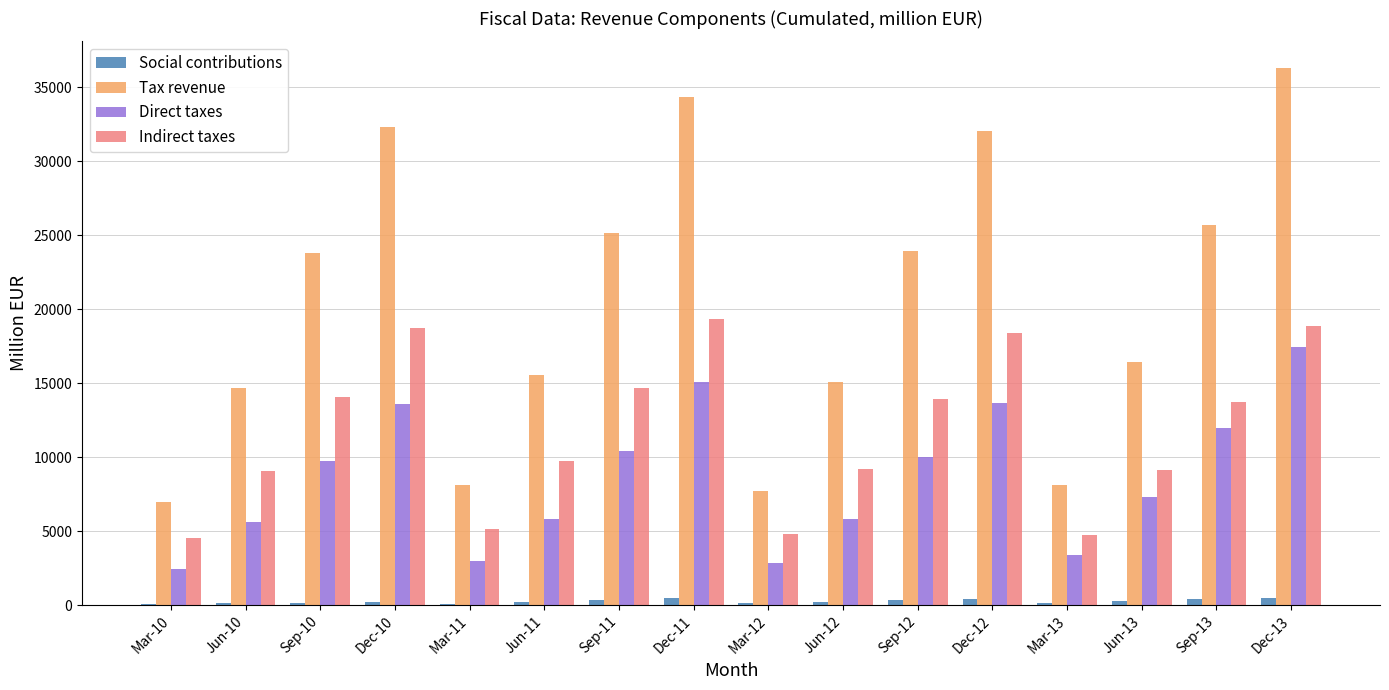

Which series has the largest total across all categories?

Tax revenue